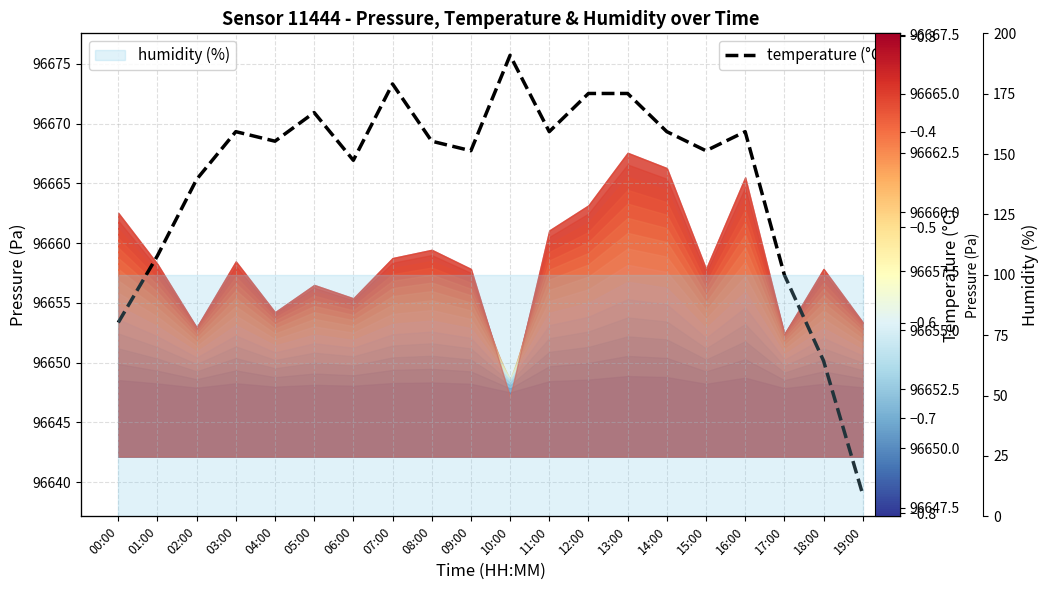

Which label corresponds to the largest value in the chart?

10:00